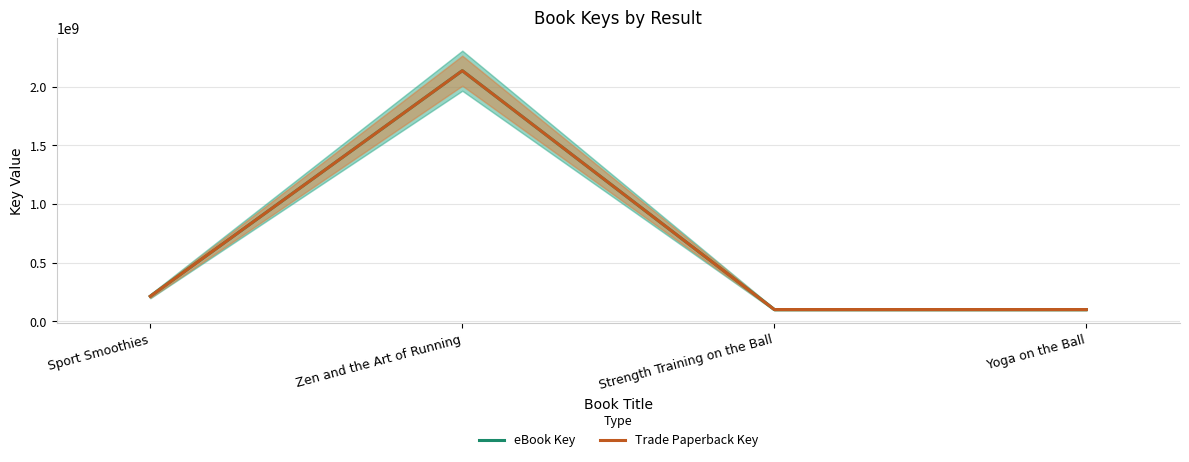

What position from the right is Sport Smoothies?

4